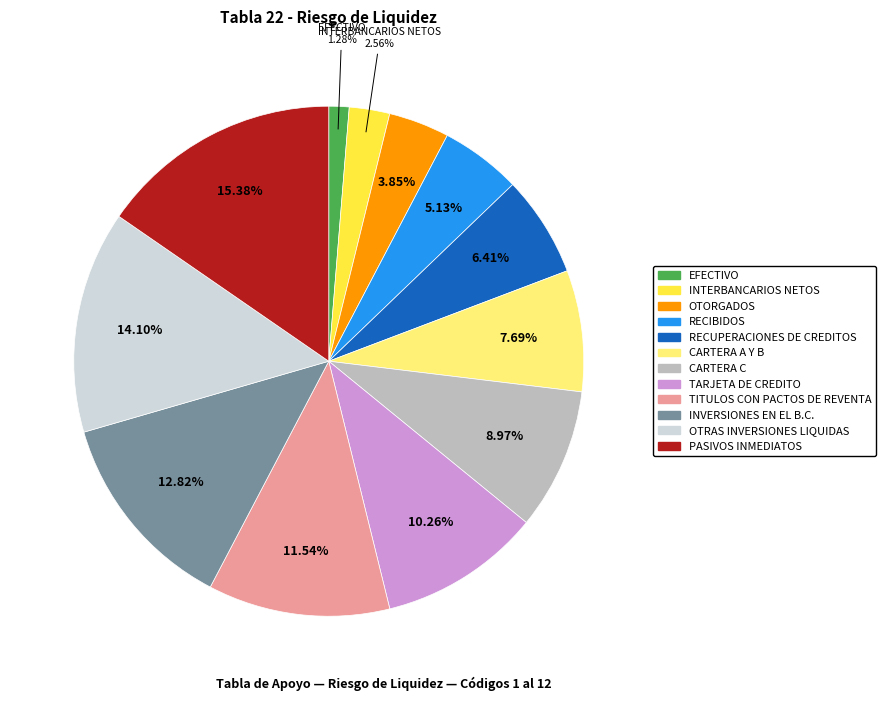

Between OTORGADOS and TITULOS CON PACTOS DE REVENTA, which is larger?

TITULOS CON PACTOS DE REVENTA